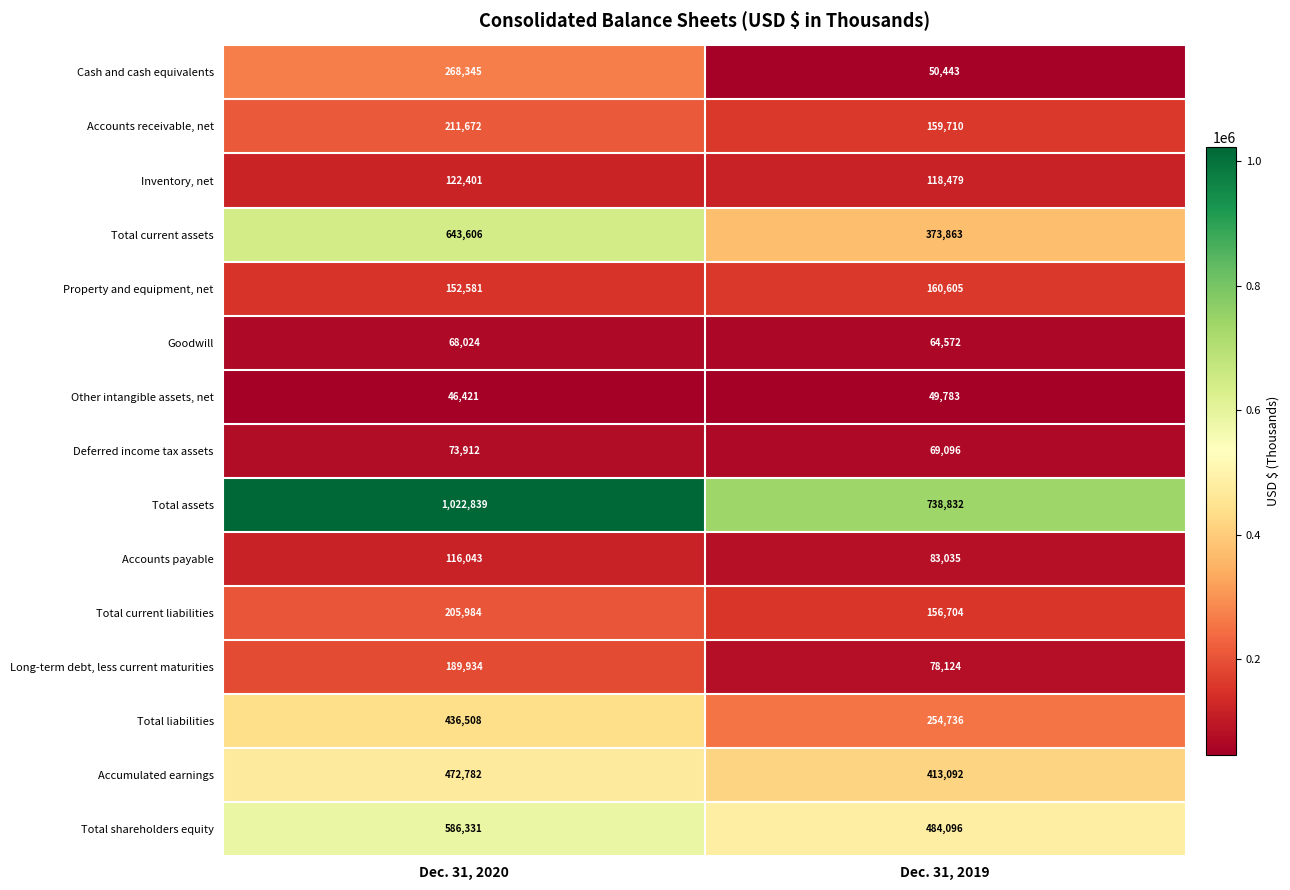

Reading left to right, transcribe all the data shown in this chart.

Cash and cash equivalents: Dec. 31, 2020=268345	Dec. 31, 2019=50443
Accounts receivable, net: Dec. 31, 2020=211672	Dec. 31, 2019=159710
Inventory, net: Dec. 31, 2020=122401	Dec. 31, 2019=118479
Total current assets: Dec. 31, 2020=643606	Dec. 31, 2019=373863
Property and equipment, net: Dec. 31, 2020=152581	Dec. 31, 2019=160605
Goodwill: Dec. 31, 2020=68024	Dec. 31, 2019=64572
Other intangible assets, net: Dec. 31, 2020=46421	Dec. 31, 2019=49783
Deferred income tax assets: Dec. 31, 2020=73912	Dec. 31, 2019=69096
Total assets: Dec. 31, 2020=1022839	Dec. 31, 2019=738832
Accounts payable: Dec. 31, 2020=116043	Dec. 31, 2019=83035
Total current liabilities: Dec. 31, 2020=205984	Dec. 31, 2019=156704
Long-term debt, less current maturities: Dec. 31, 2020=189934	Dec. 31, 2019=78124
Total liabilities: Dec. 31, 2020=436508	Dec. 31, 2019=254736
Accumulated earnings: Dec. 31, 2020=472782	Dec. 31, 2019=413092
Total shareholders equity: Dec. 31, 2020=586331	Dec. 31, 2019=484096